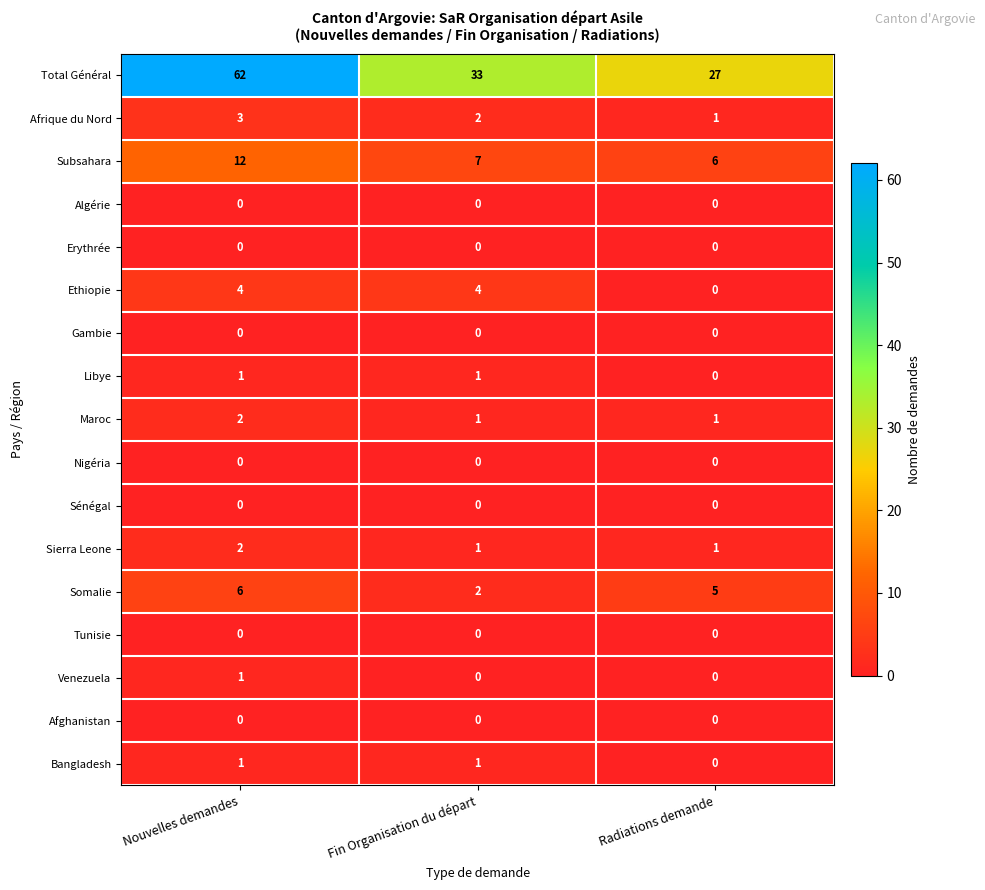

Is it true that Afghanistan equals 0 at Radiations demande?

True